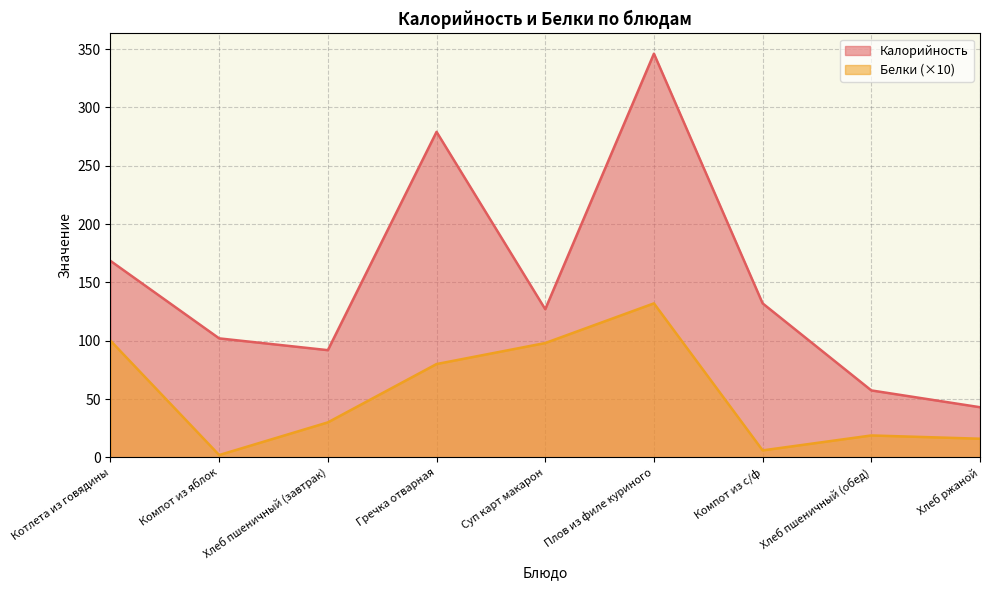

Where is Калорийность nearest to the value 194?

Котлета из говядины